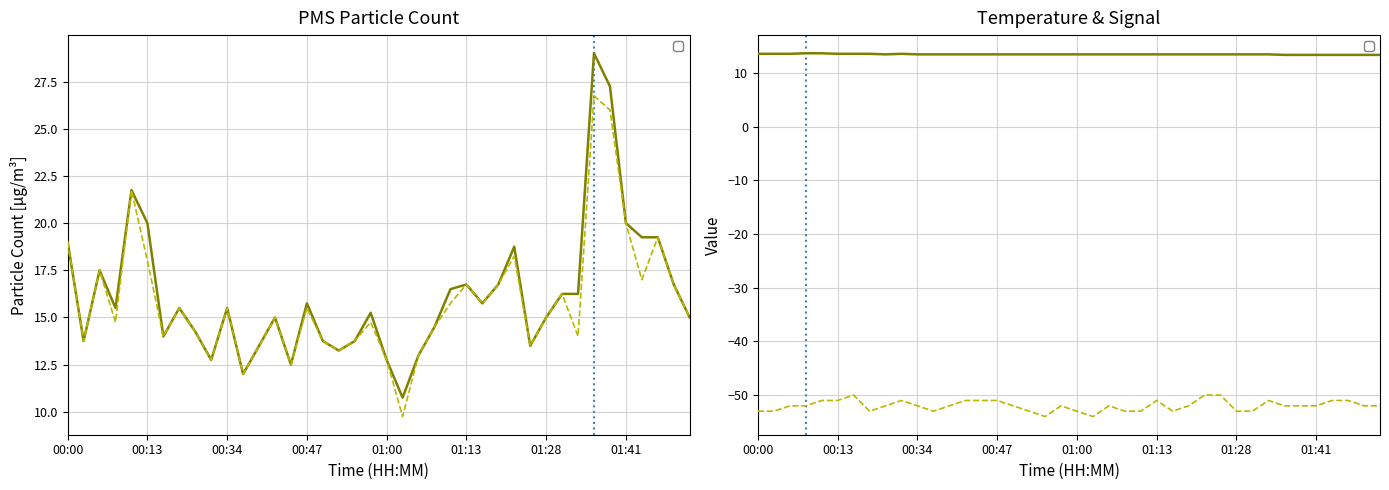

What is the difference between the second highest and second lowest values in the Signal series?

4.0